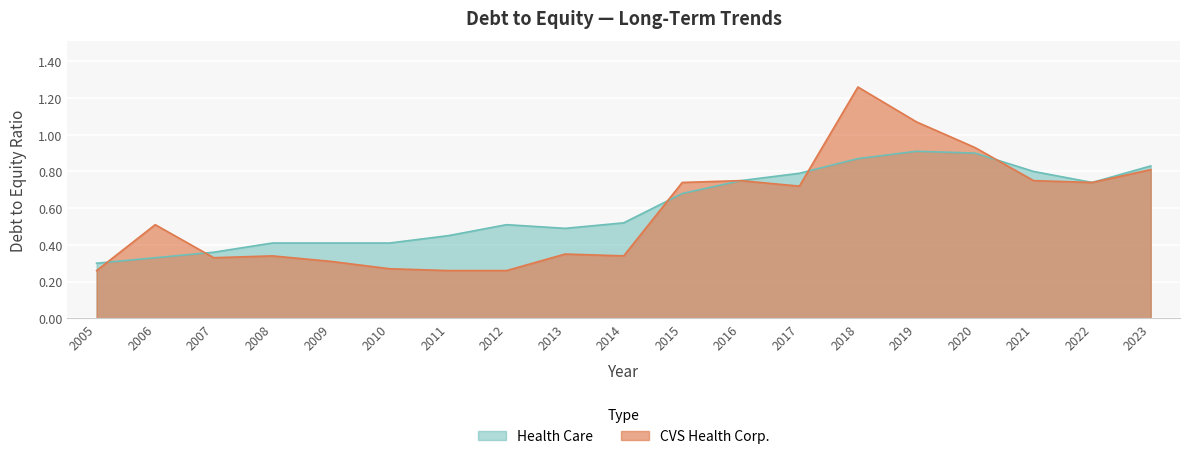

Between which two adjacent categories do CVS Health Corp. and Health Care first intersect?

2005 and 2006